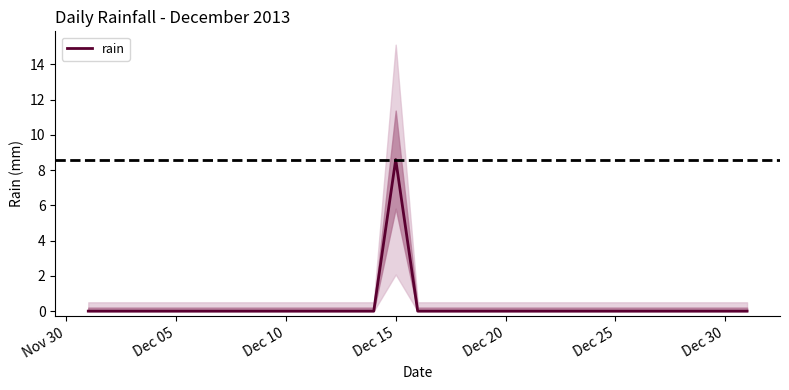

What is the sum of all values?

8.6